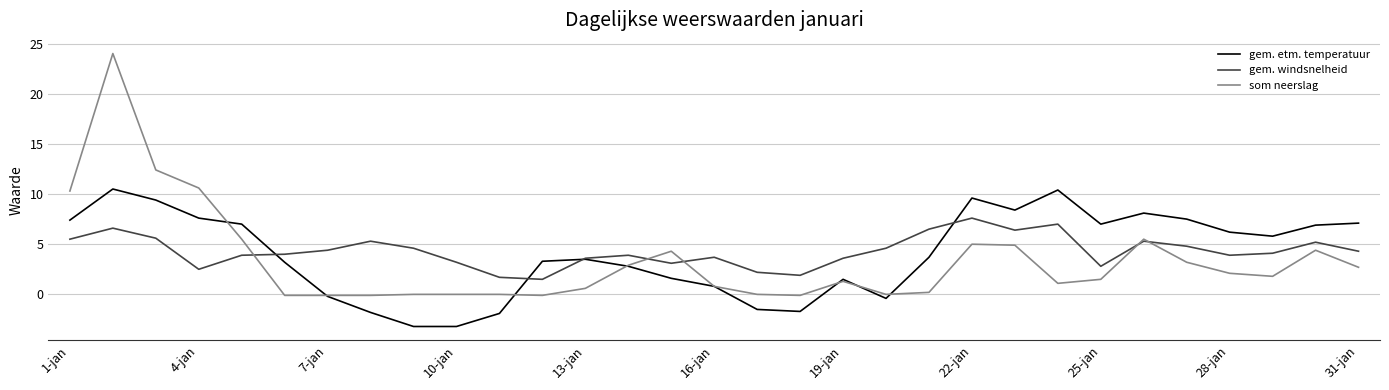

Which series has the widest spread of values?

som neerslag